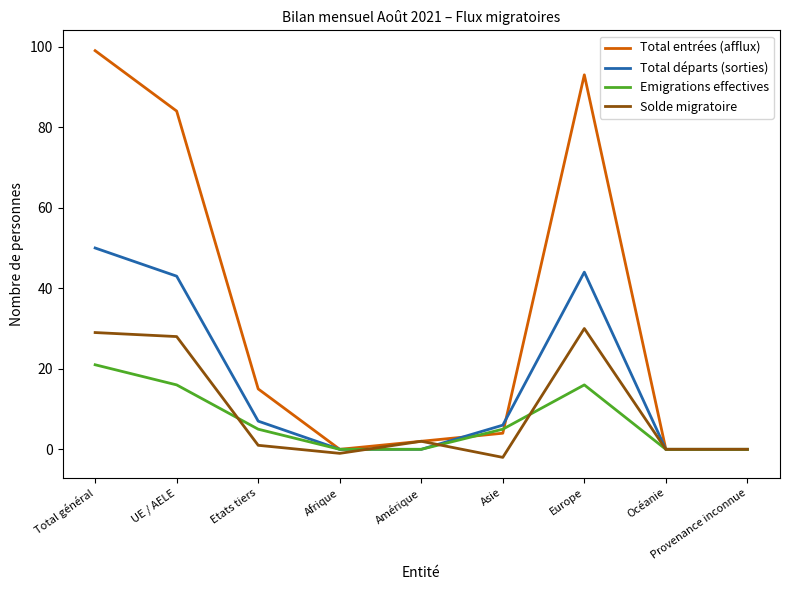

Where does the Solde migratoire series first go above 1?

Total général